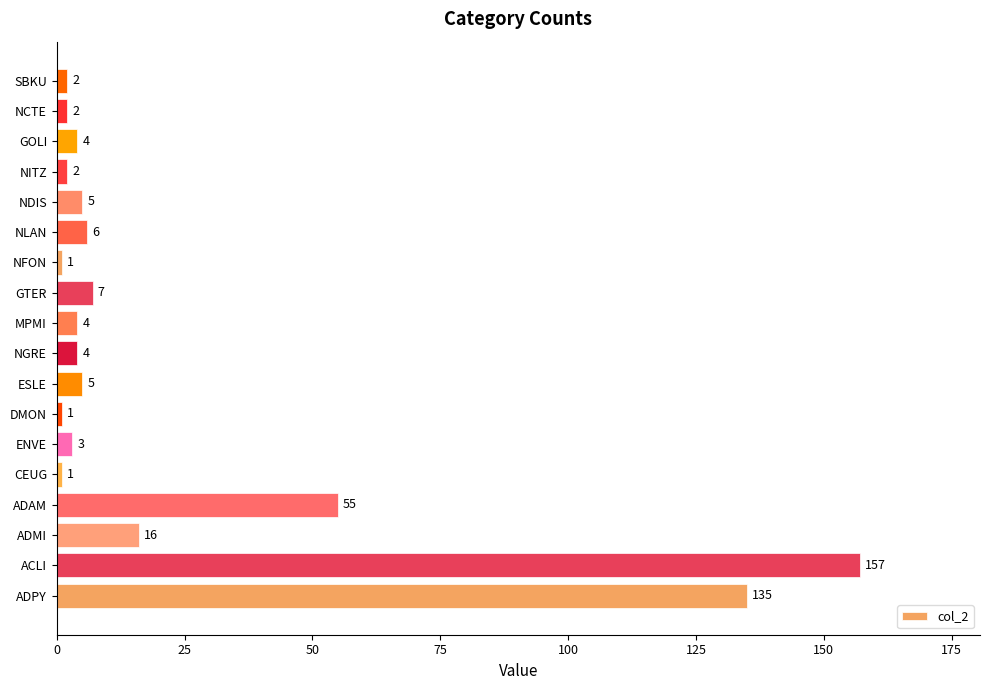

Which category has the highest value across all series?

ACLI